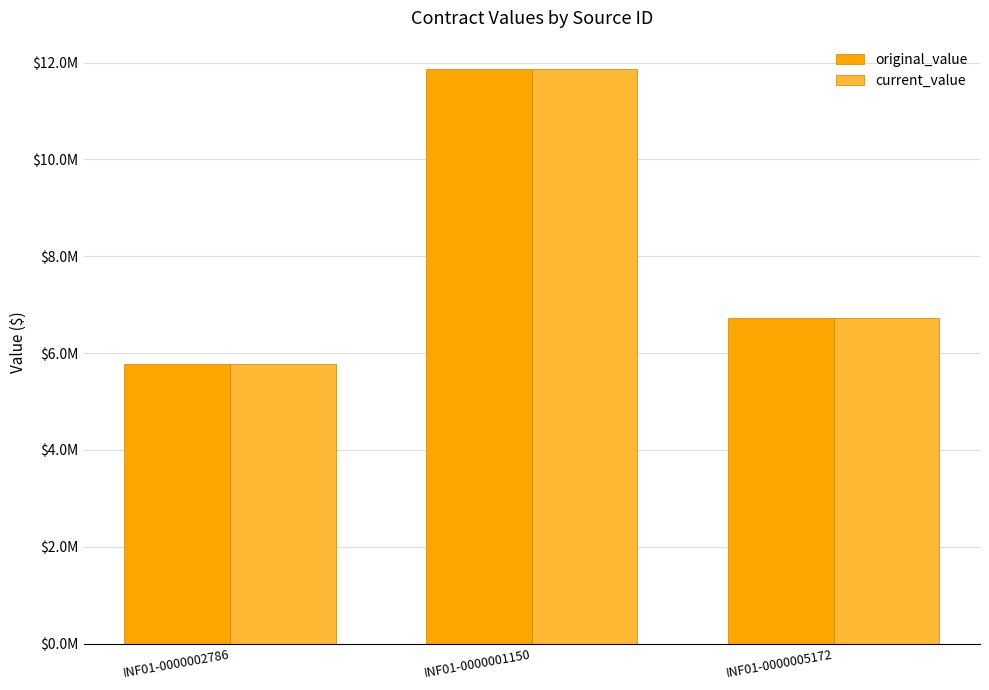

Is the value of original_value at INF01-0000002786 greater than the value of current_value at INF01-0000001150?

No